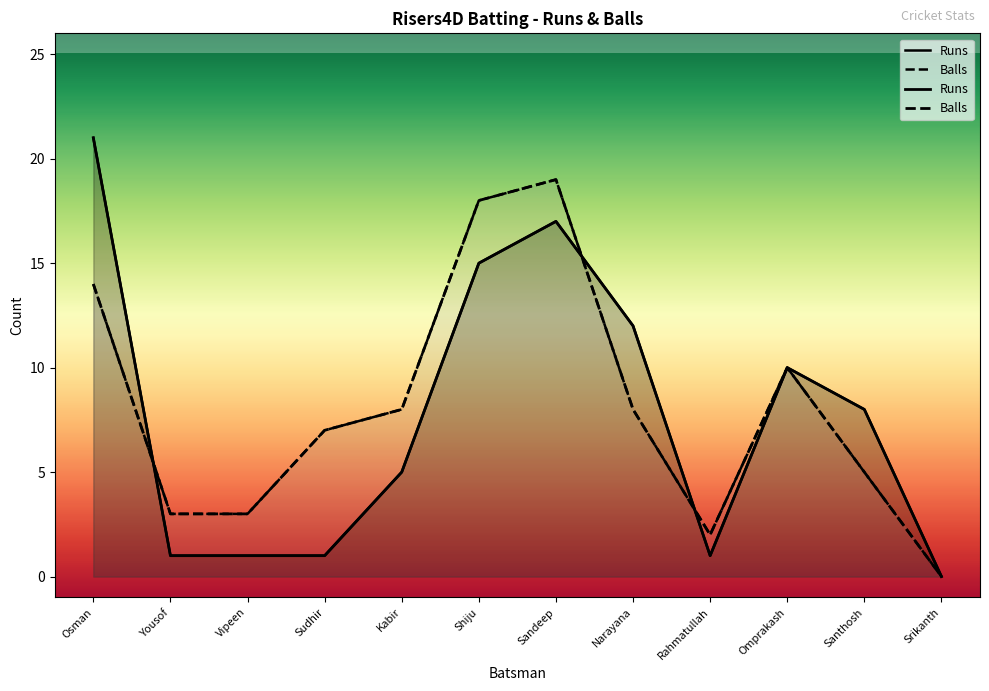

What is the value of the Runs point at the 2nd from the left?

1